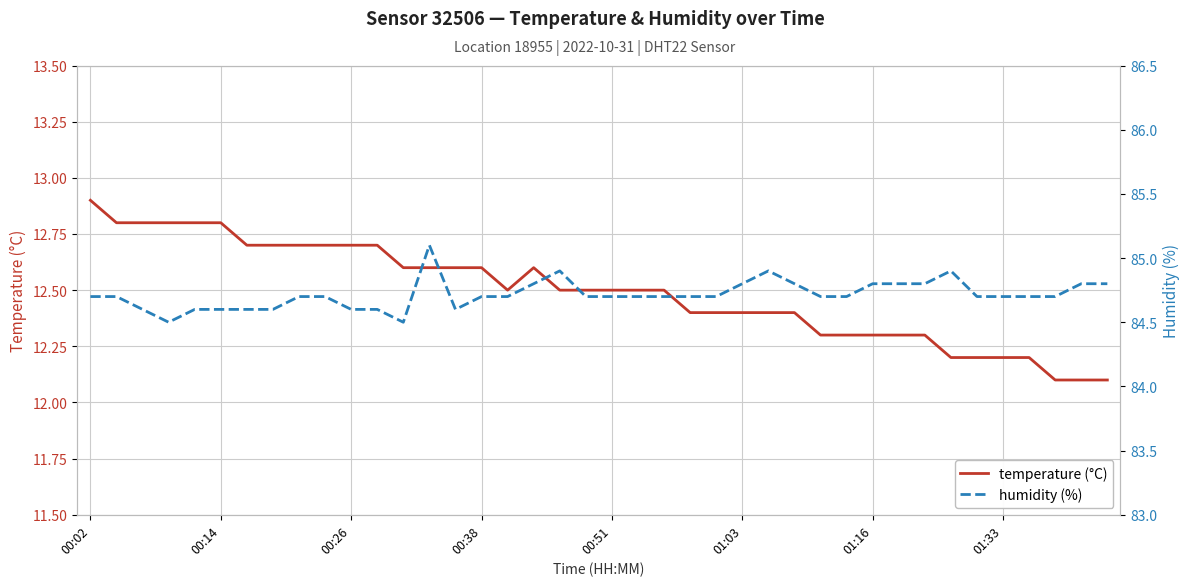

What are all the series names shown in the legend?

temperature (°C), humidity (%)